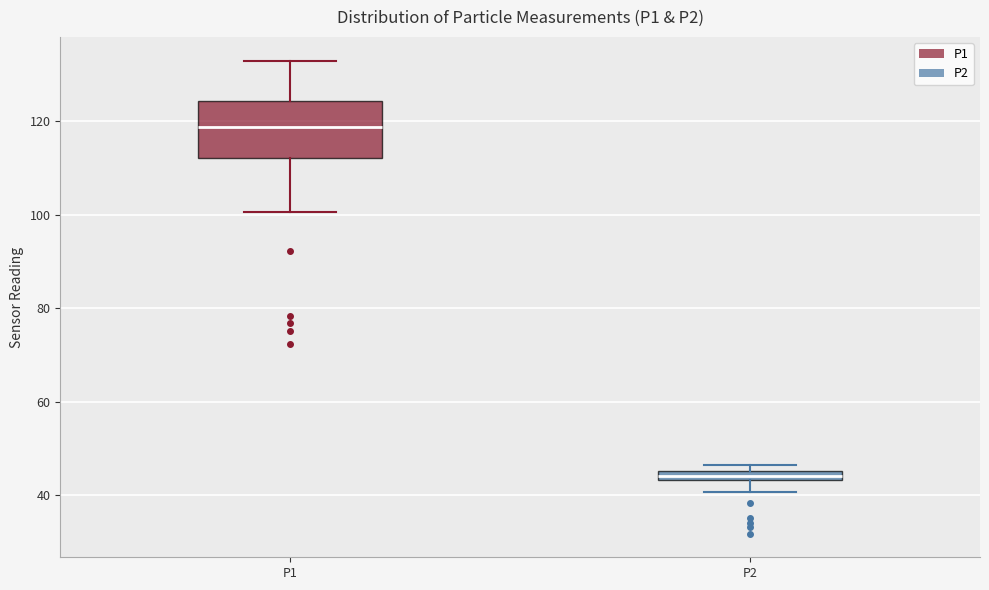

Which box has the lowest median line?

P2